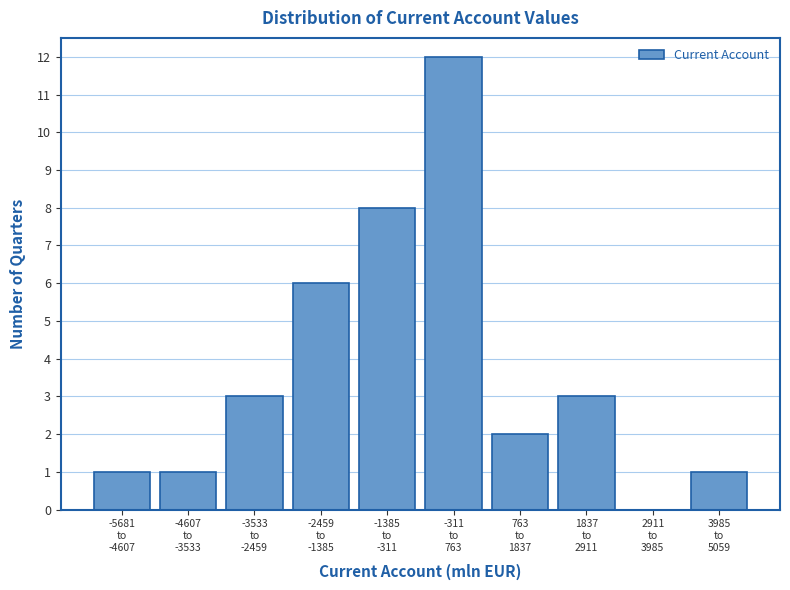

What is the maximum value shown in the chart?

12